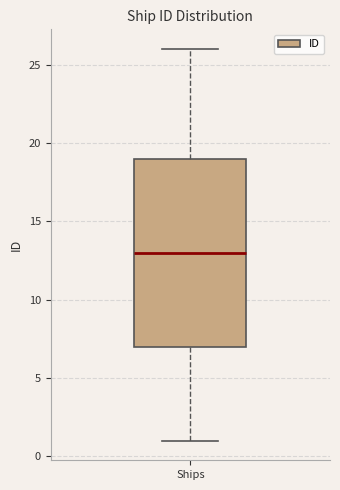

Read this box plot against the y-axis: the position of the median line, the range covered by the box, and the ends of both whiskers. The values are not printed on the chart, so give them approximately, as read against the axis.

median 13, box 7 to 19, whiskers 1 to 26